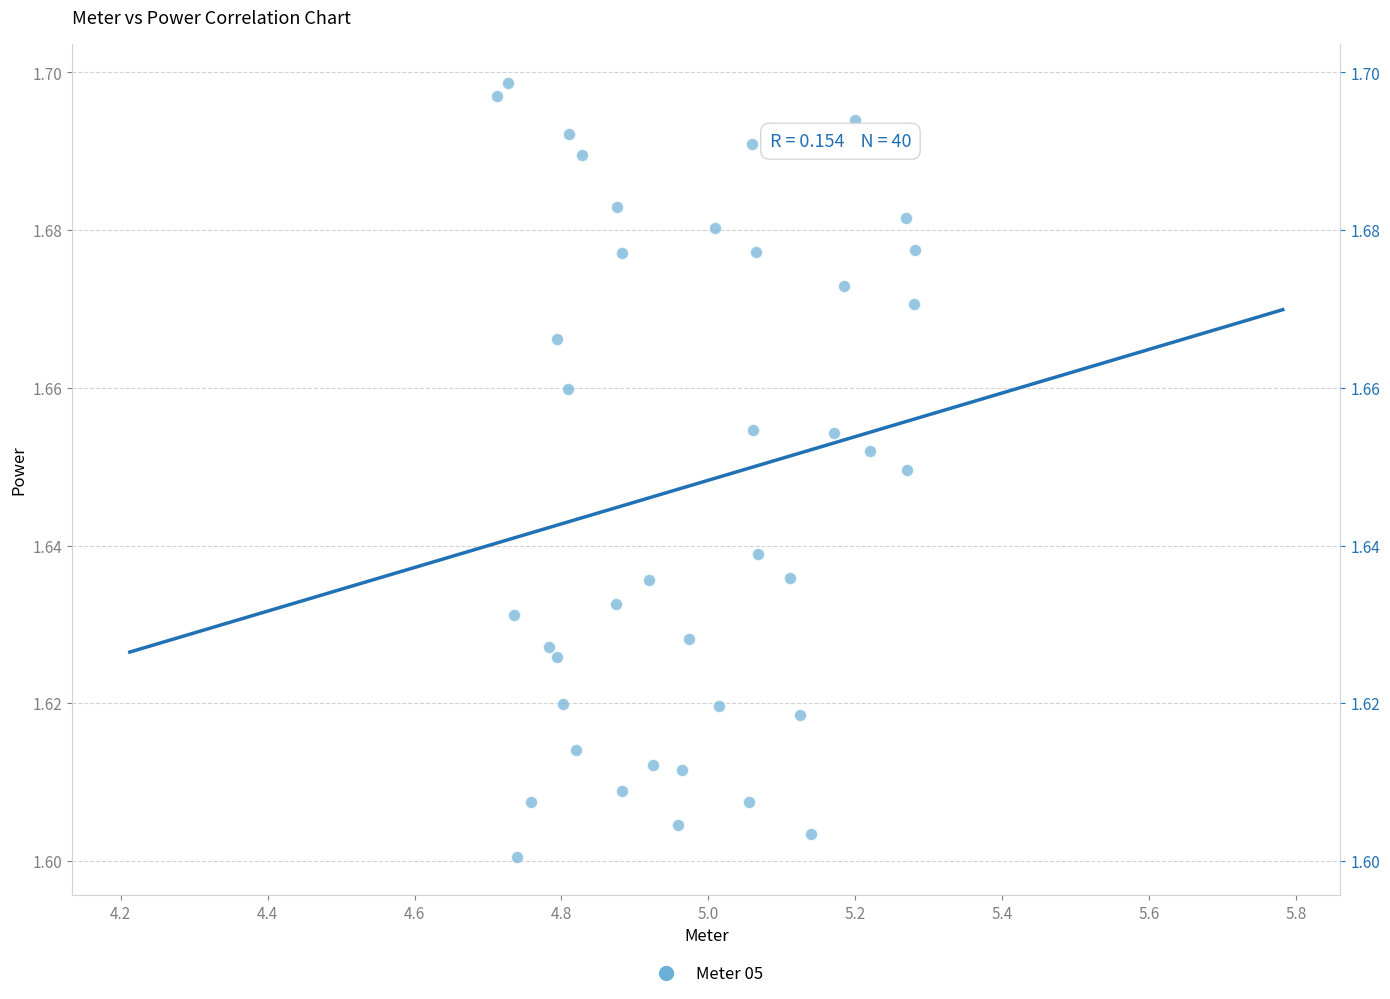

What is the range of X values (max minus min)?

0.6